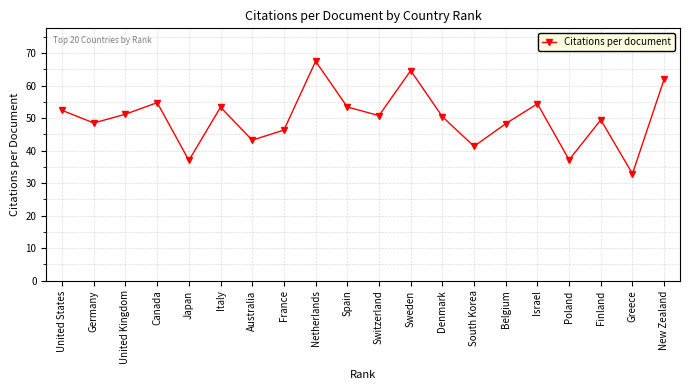

What is the change in value from Netherlands to Poland?

-30.3